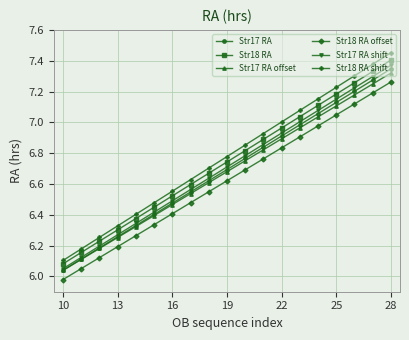

How many lines are shown in the chart?

6